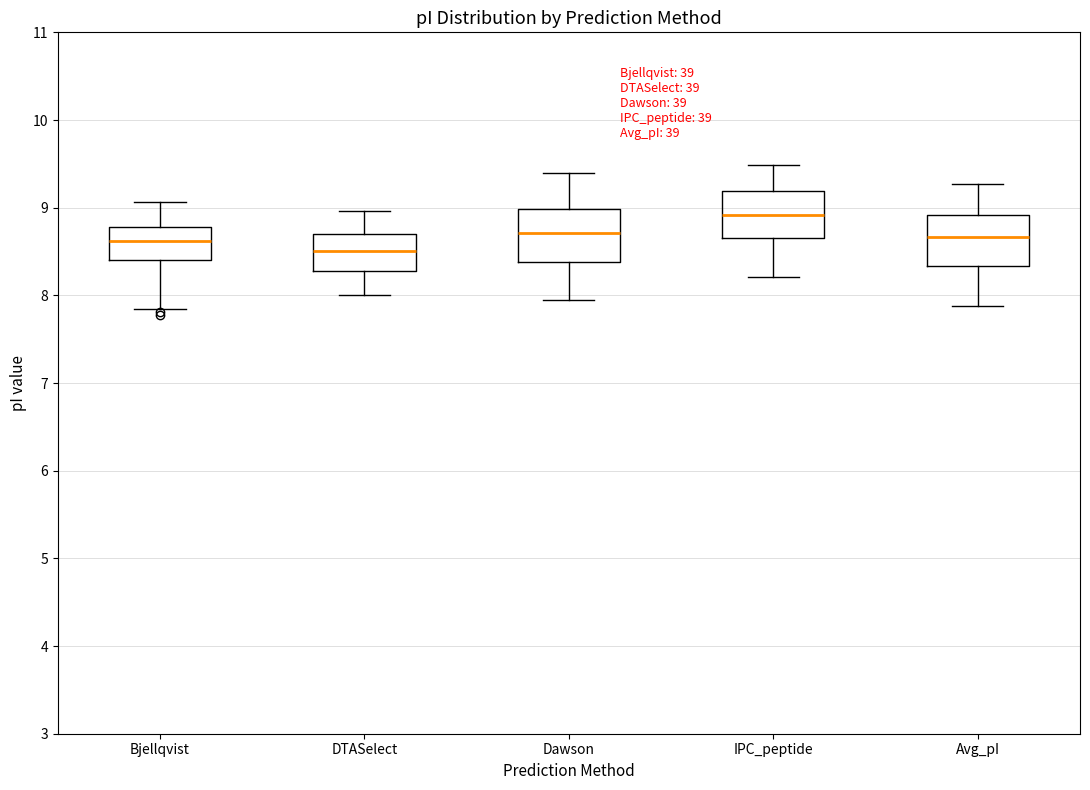

Which box has the highest median line?

IPC_peptide